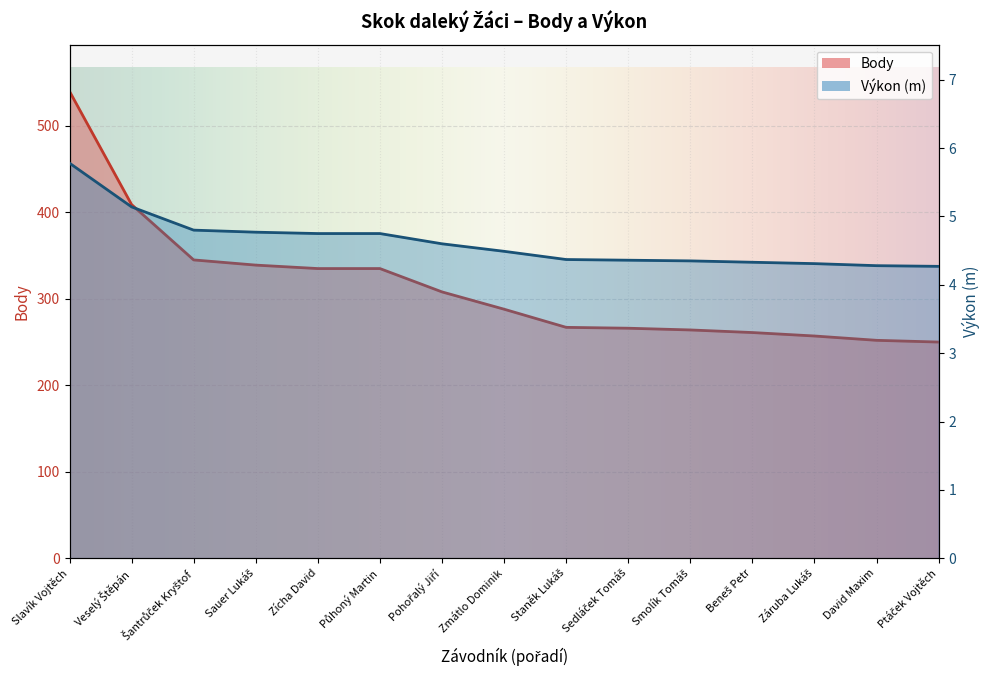

What is the difference between the Výkon values at Slavík Vojtěch and Zmátlo Dominik?

1.3